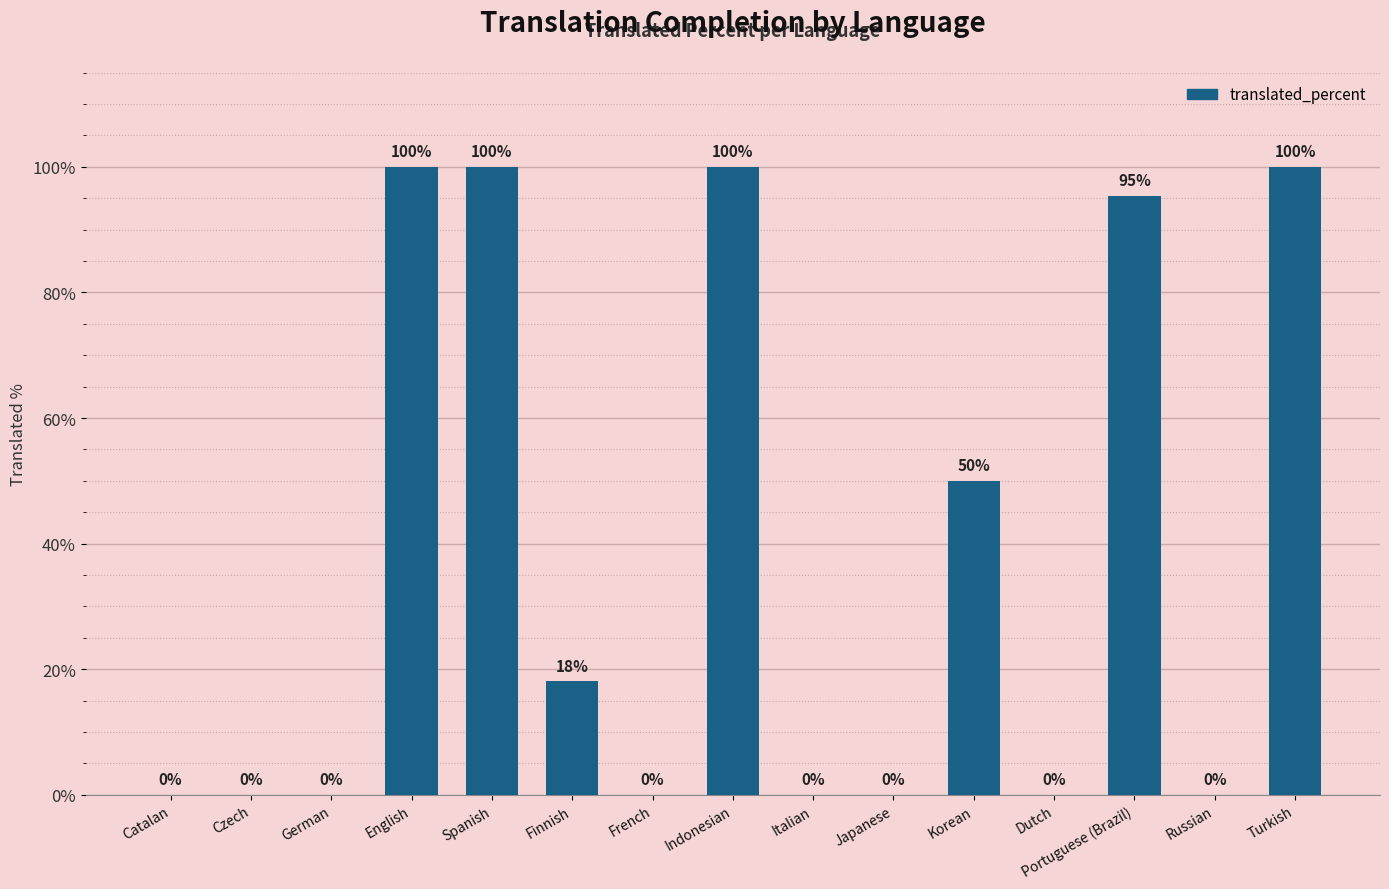

Between Catalan and Spanish, which is larger?

Spanish